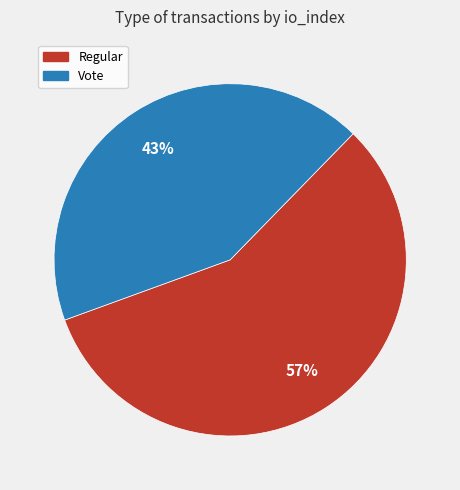

What is the largest slice in the pie chart?

Regular